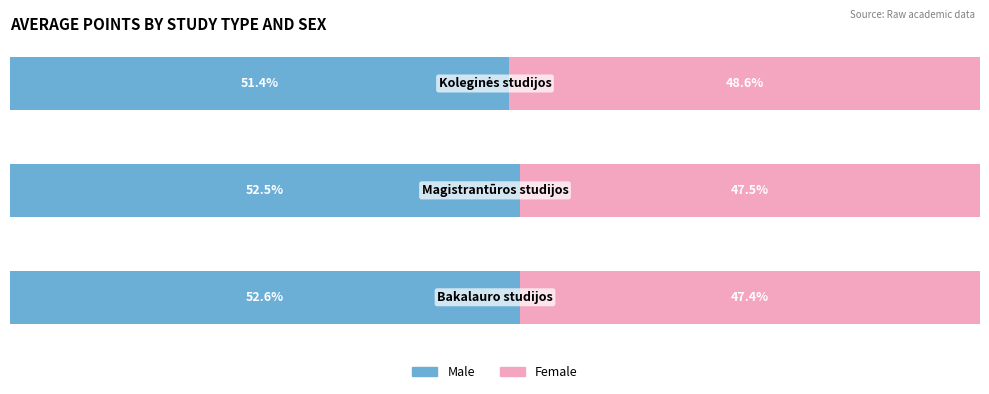

What is the average value of the Female series?

47.8